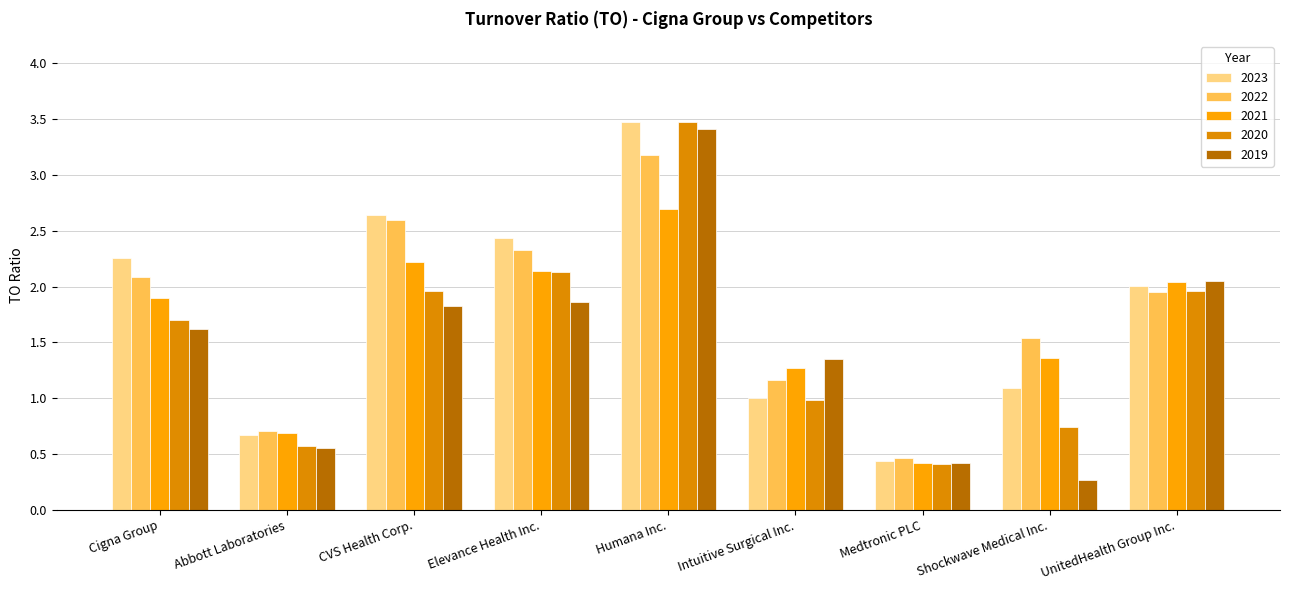

Is it true that 2021 equals 1.9 at Cigna Group?

True